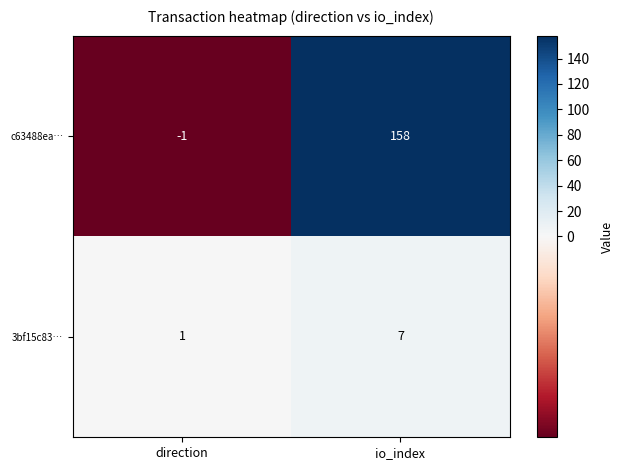

What is the spread (max minus min) of values at direction?

2